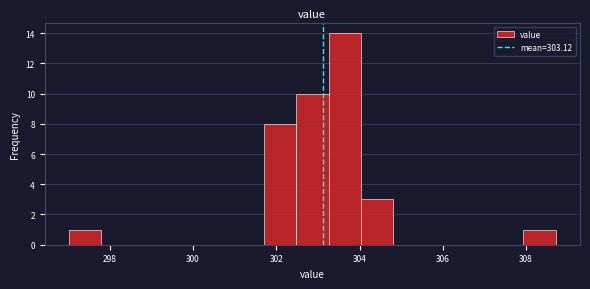

Read against the x-axis, roughly where is the centre of the tallest bar?

303.6